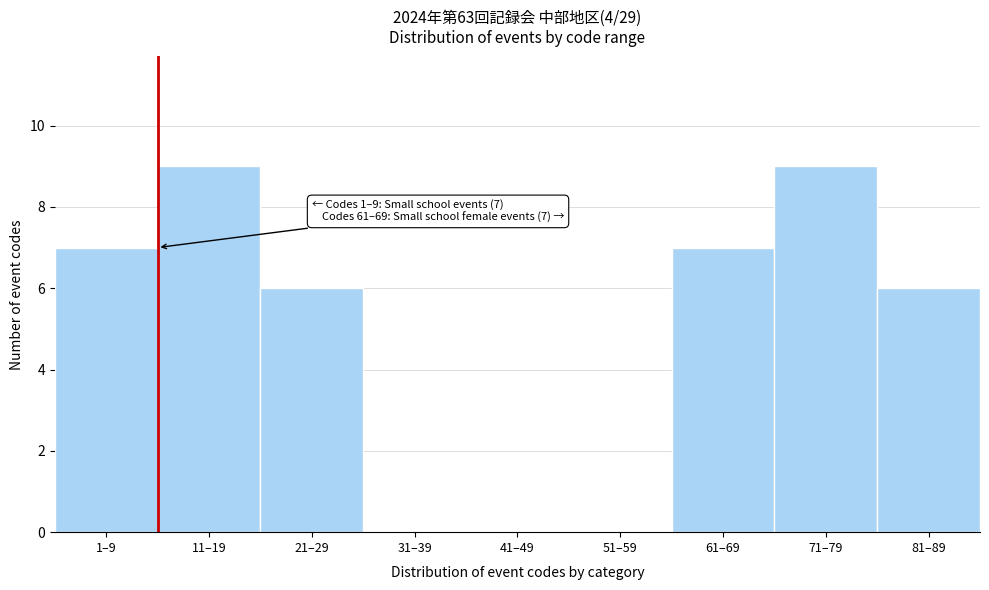

Reading left to right, what are all the values shown in this chart?

1–9=7	11–19=9	21–29=6	31–39=0	41–49=0	51–59=0	61–69=7	71–79=9	81–89=6